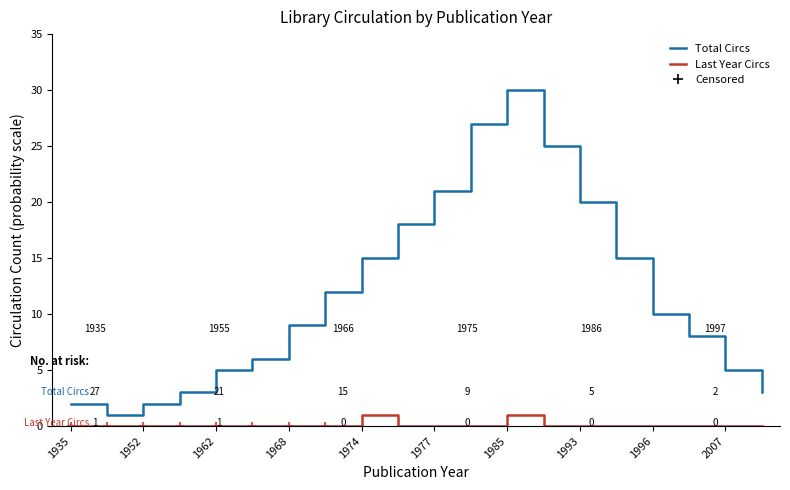

Rank the series by their maximum value, from lowest to highest.

Last Year Circs, Total Circs